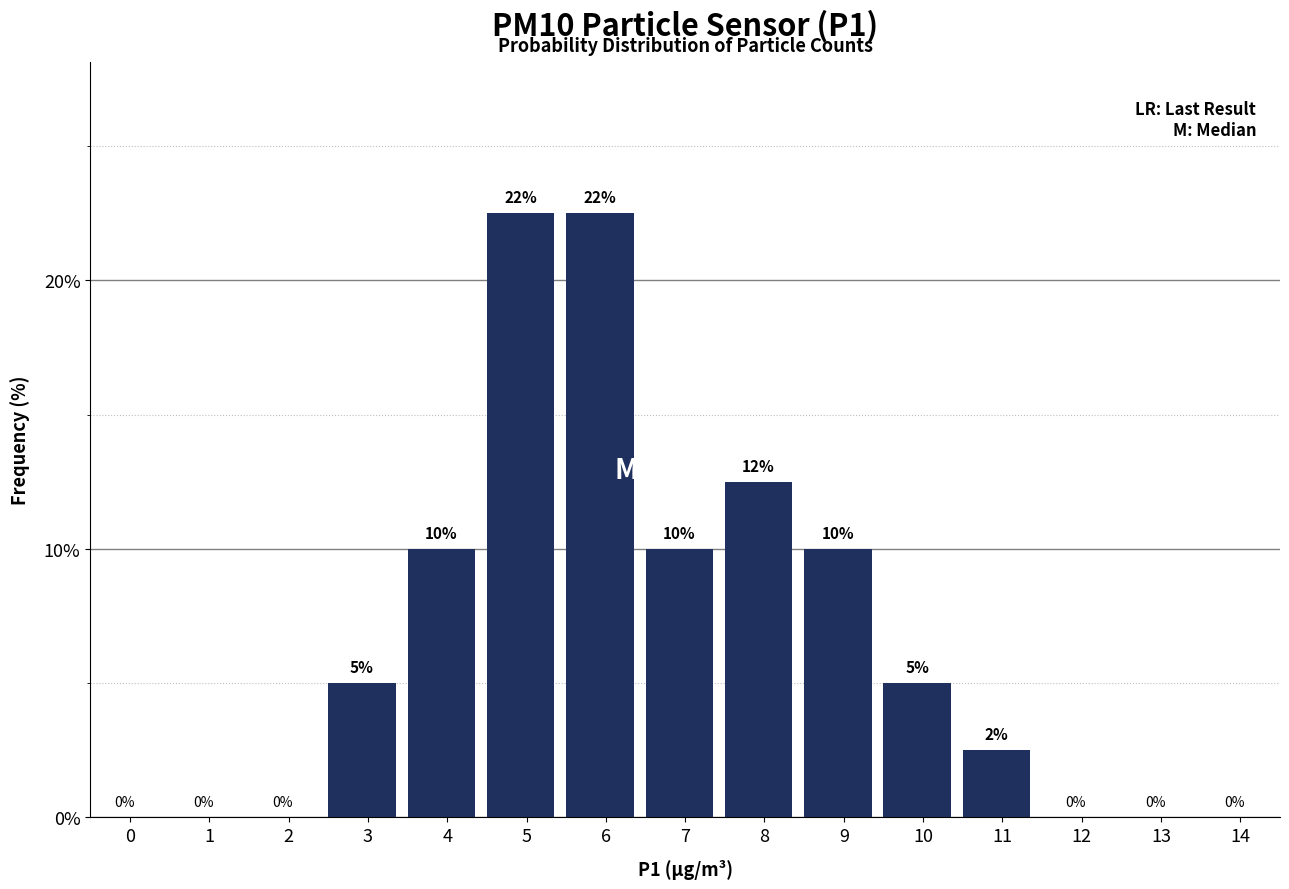

The chart shows a value of 0.0 at 14. True or false?

True